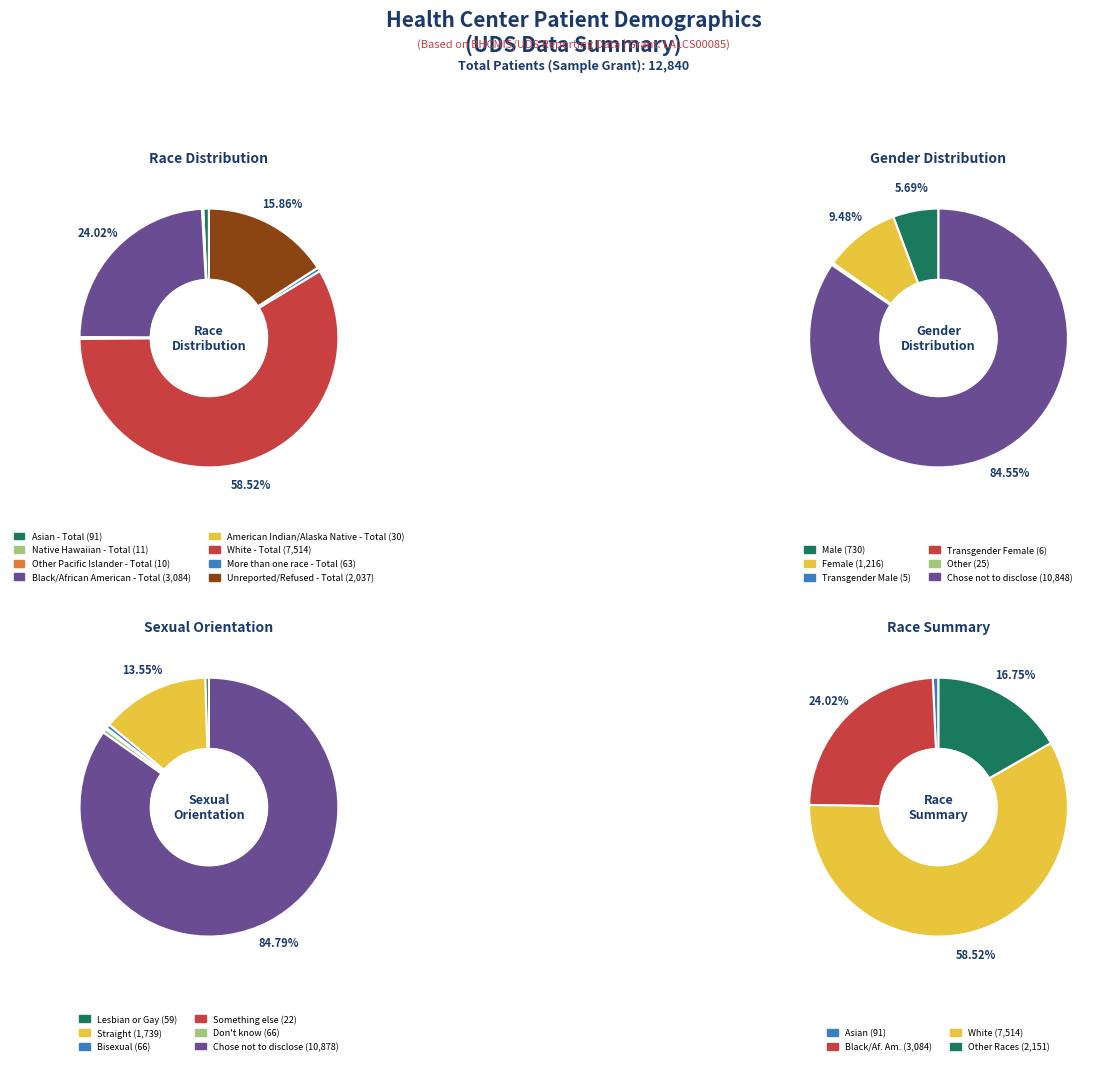

Count the number of slices in the pie.

8